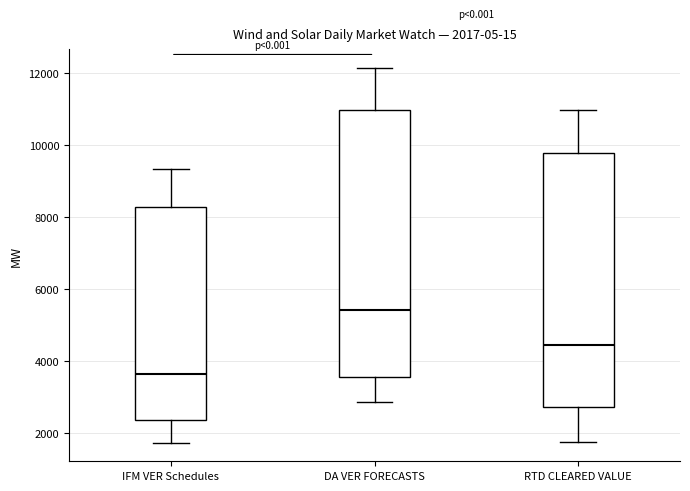

Comparing the boxes themselves (not the whiskers), which one is the tallest?

DA VER FORECASTS